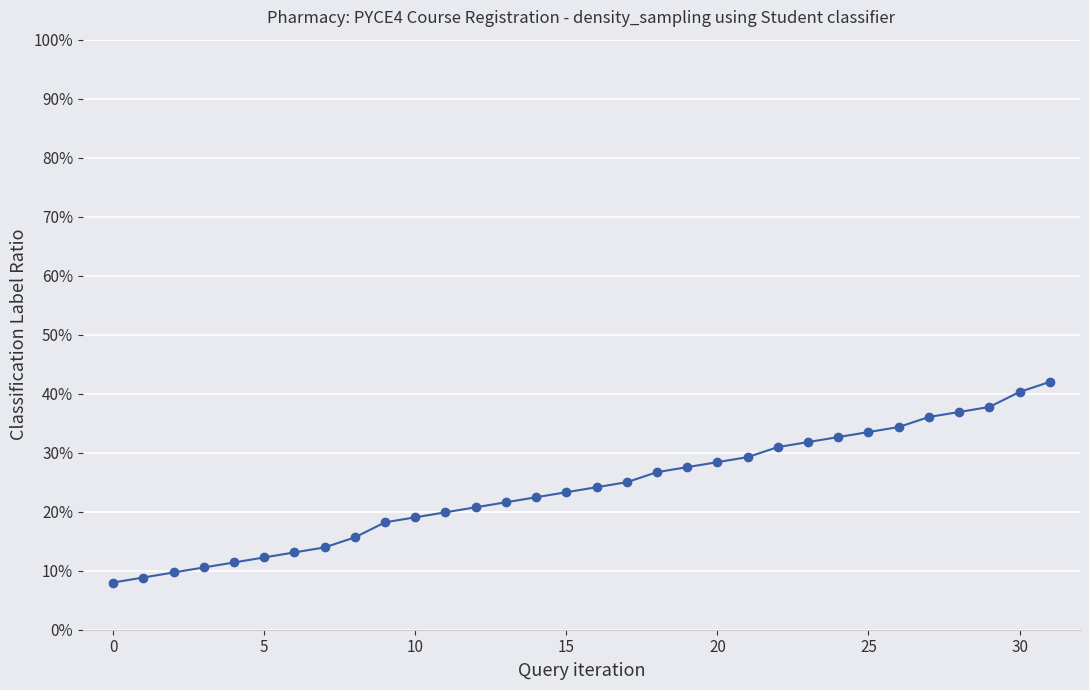

What is the value of the 8th point from the left?

0.1